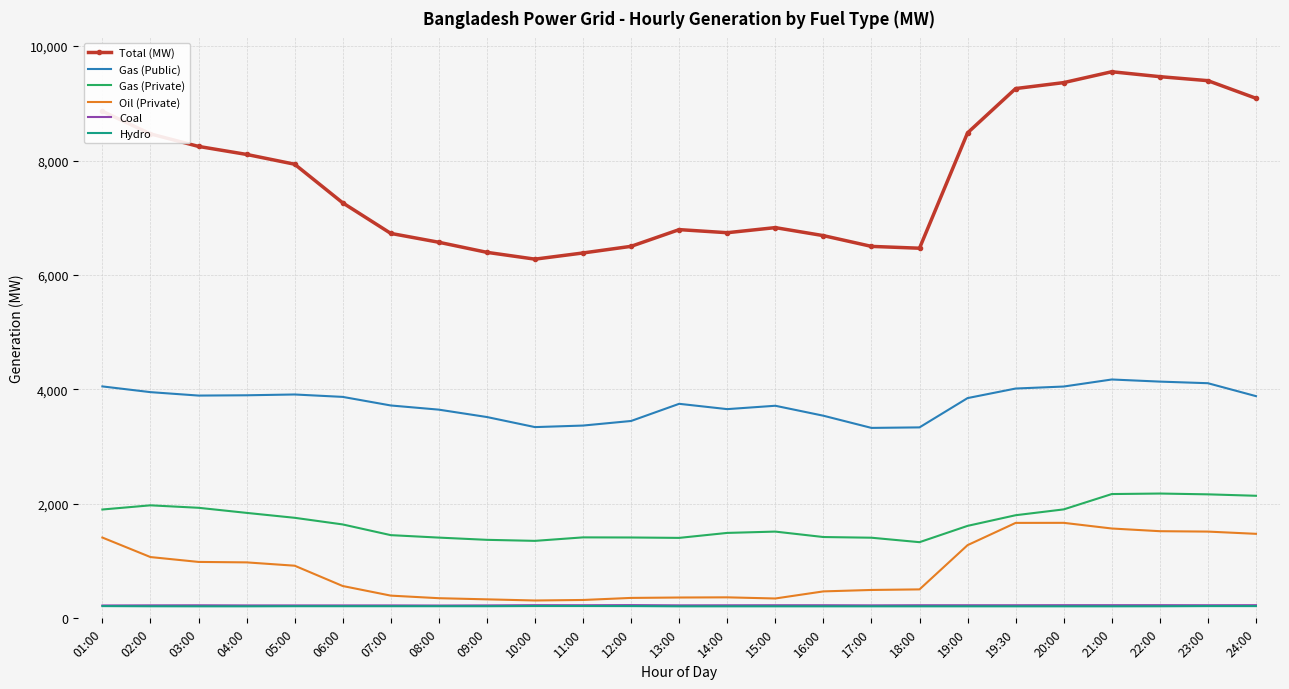

What is the difference between the Coal values at 01:00 and 17:00?

2